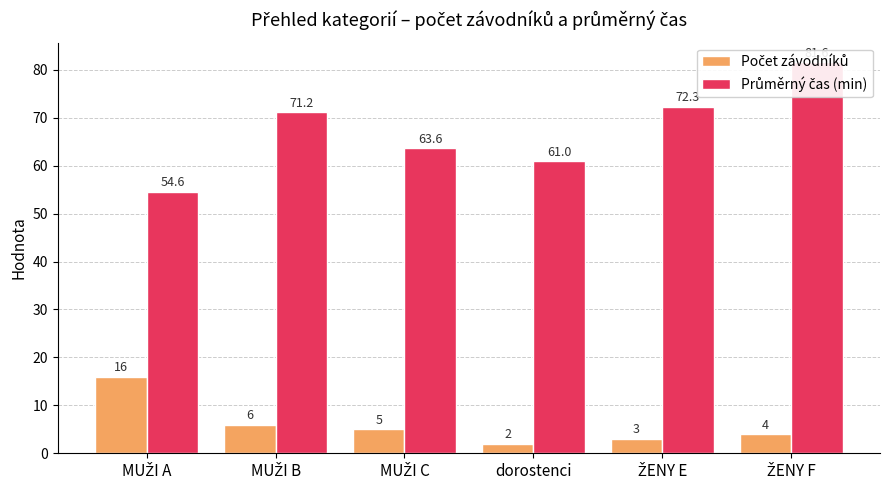

What is the value of the Počet závodníků bar at the 5th from the left?

3.0